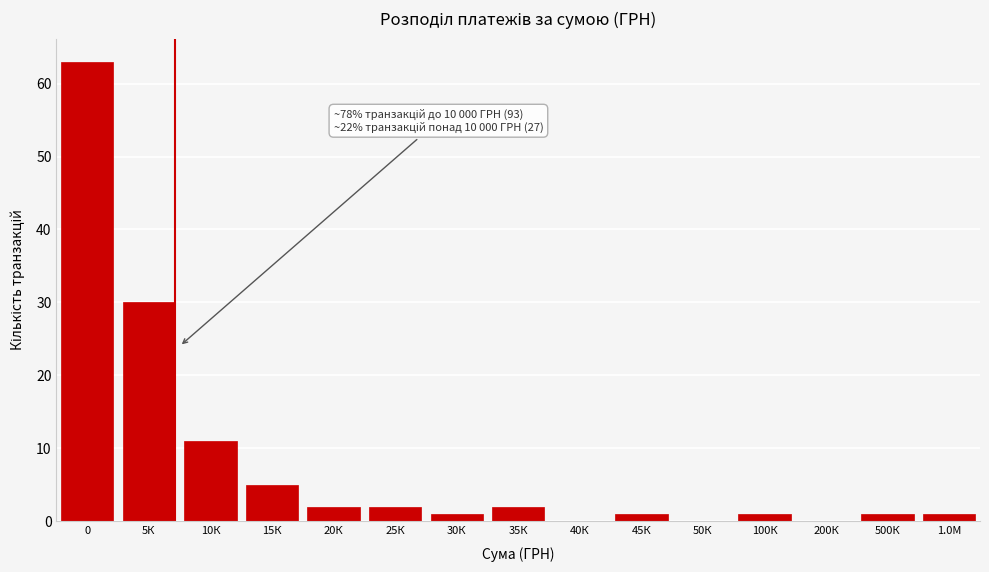

Reading left to right, what are all the values shown in this chart?

0=63	5К=30	10К=11	15К=5	20К=2	25К=2	30К=1	35К=2	40К=0	45К=1	50К=0	100К=1	200К=0	500К=1	1.0М=1